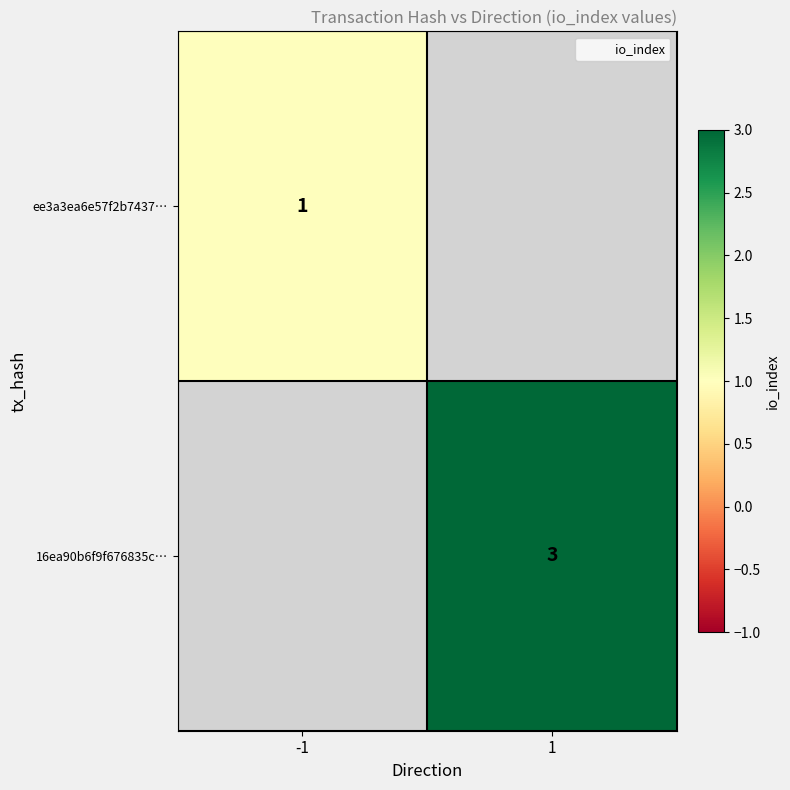

The value of 16ea90b6f9f676835c… at 1 is 2.1. True or false?

False